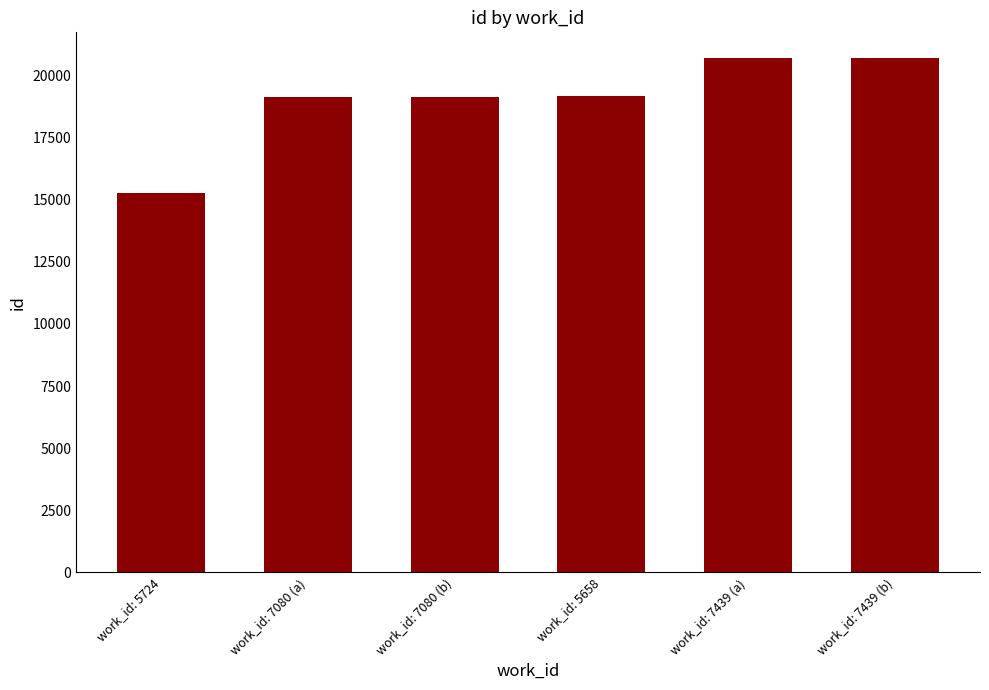

Are the bars horizontal?

No